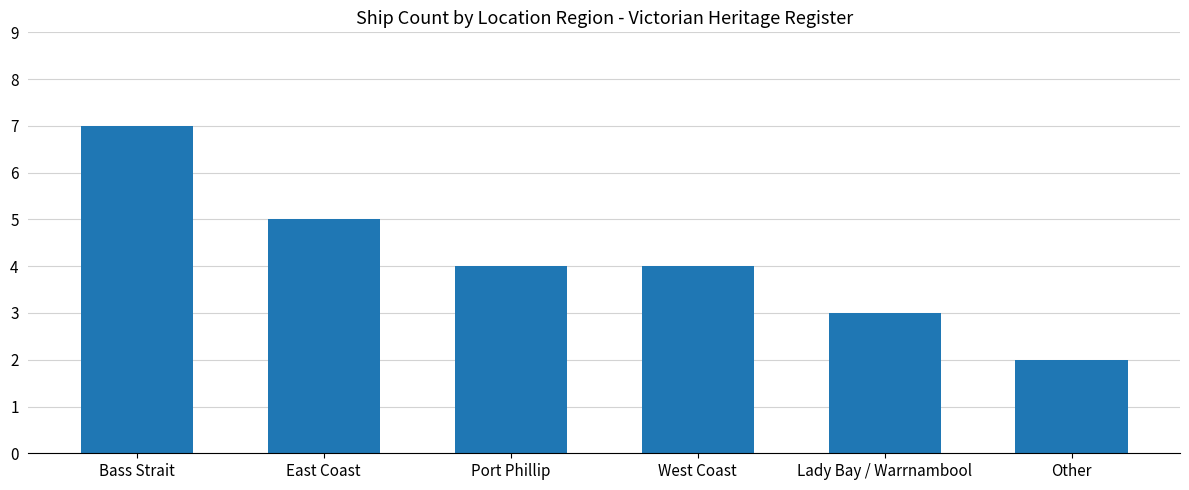

Which has a higher value, West Coast or East Coast?

East Coast